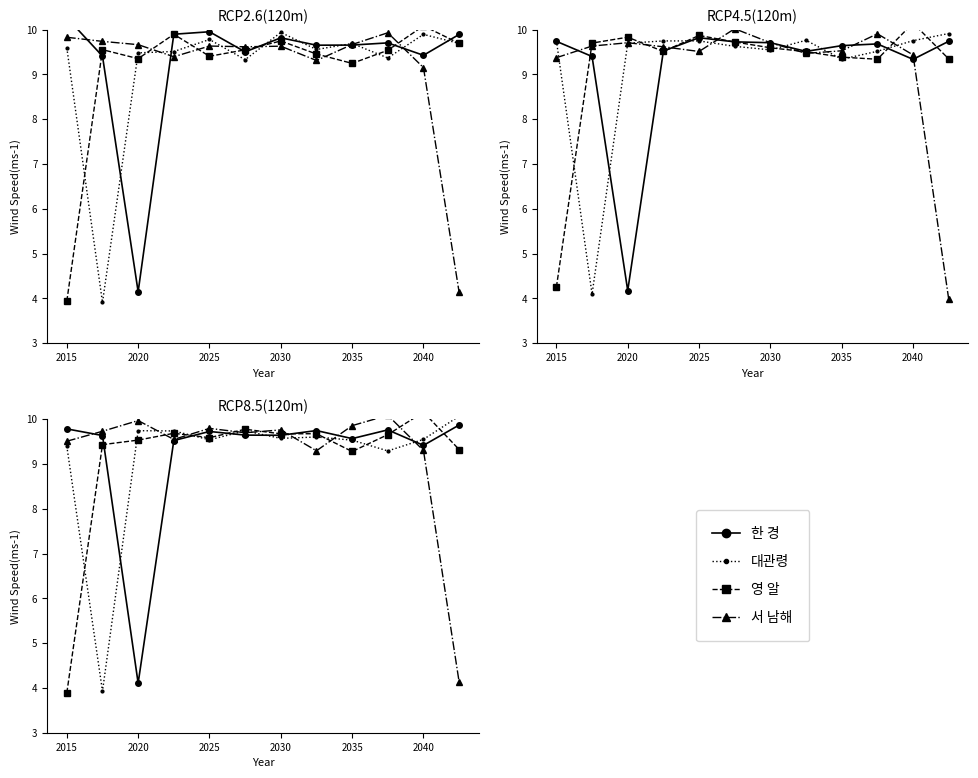

How many series are shown in this chart?

4